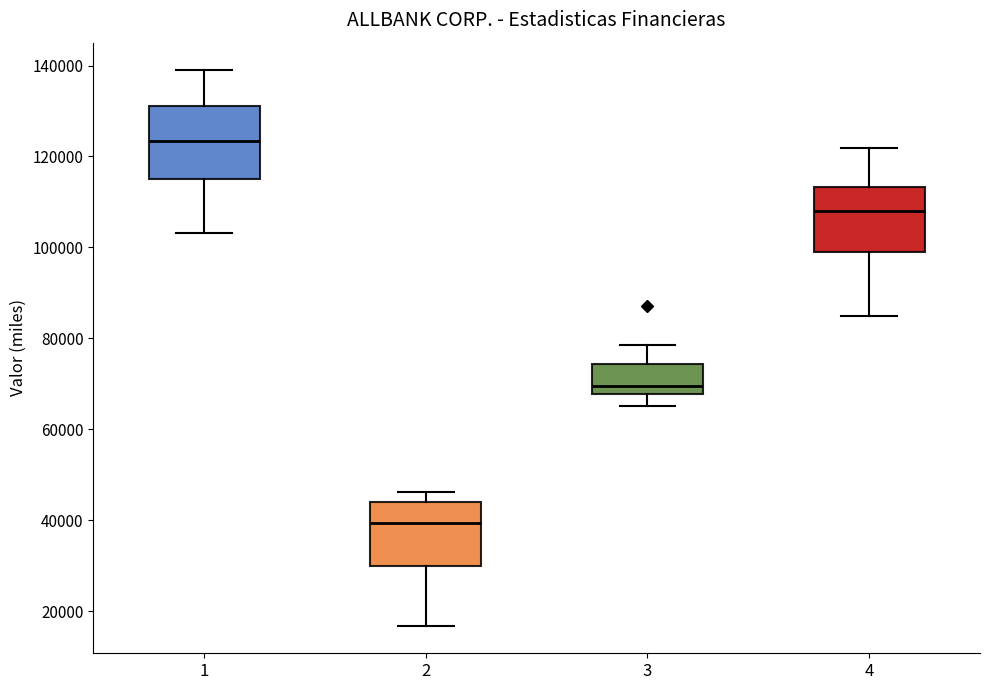

Which box's median line is the lowest?

2